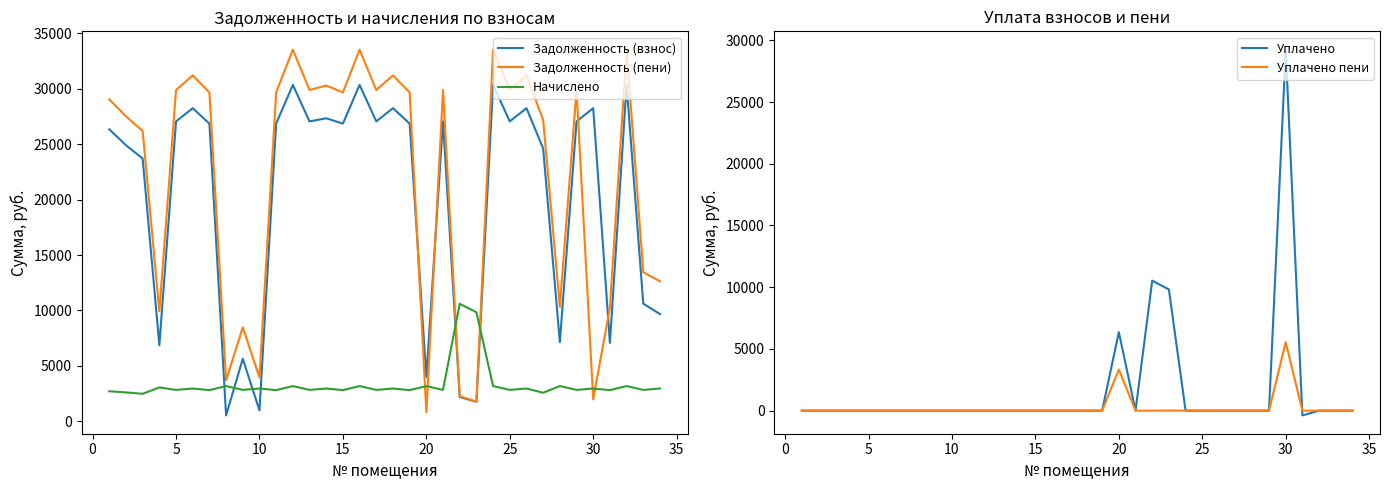

Which series has the largest total across all categories?

Задолженность (пени)